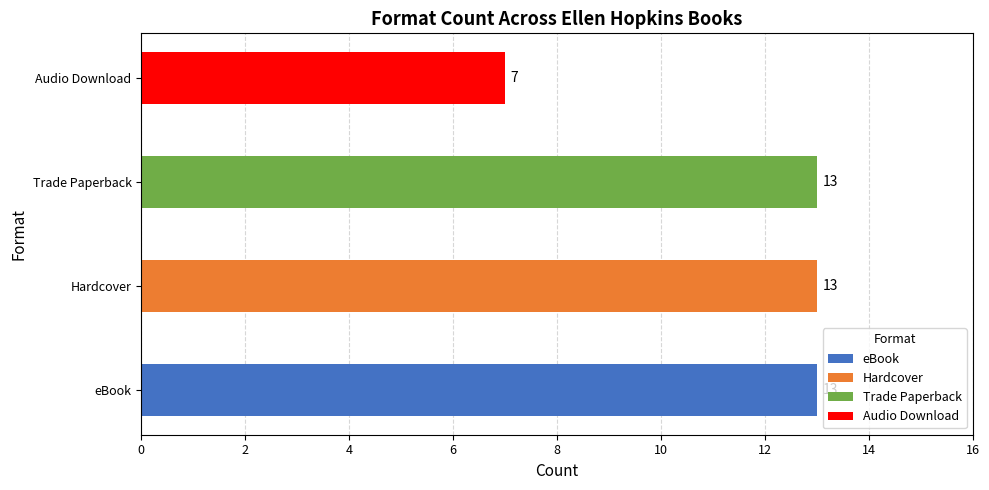

Is it true that the value at Impulse is 2?

False